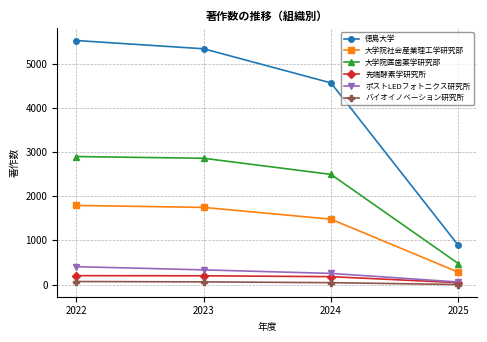

Rank the categories by ポストLEDフォトニクス研究所 value from lowest to highest.

2025, 2024, 2023, 2022